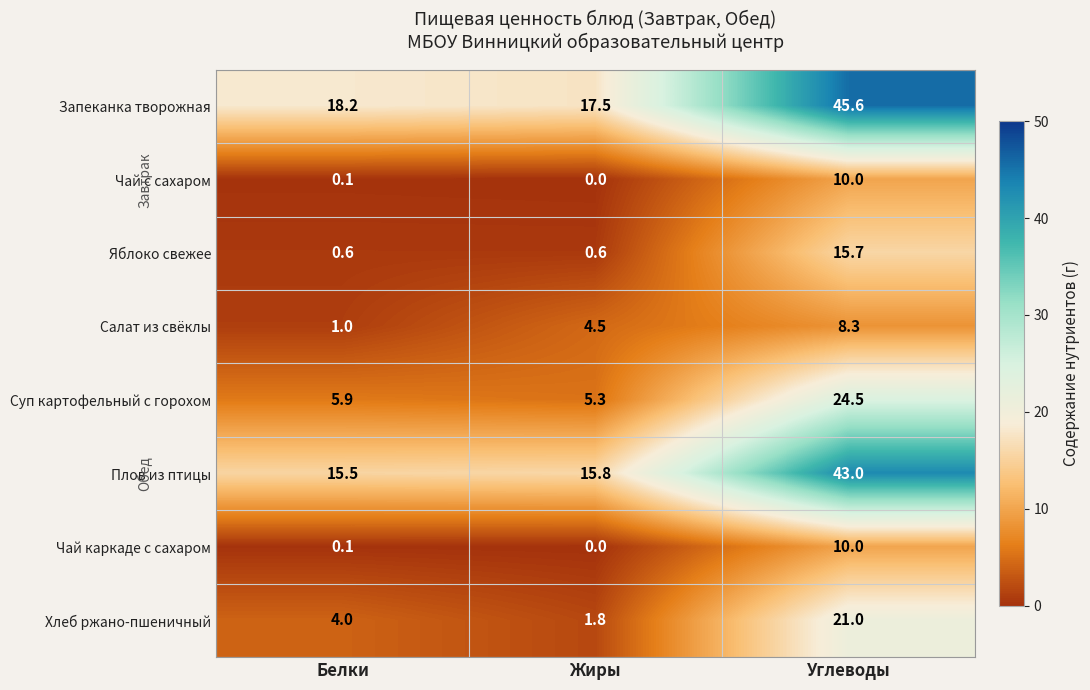

What is the total value across all series at Белки?

45.4